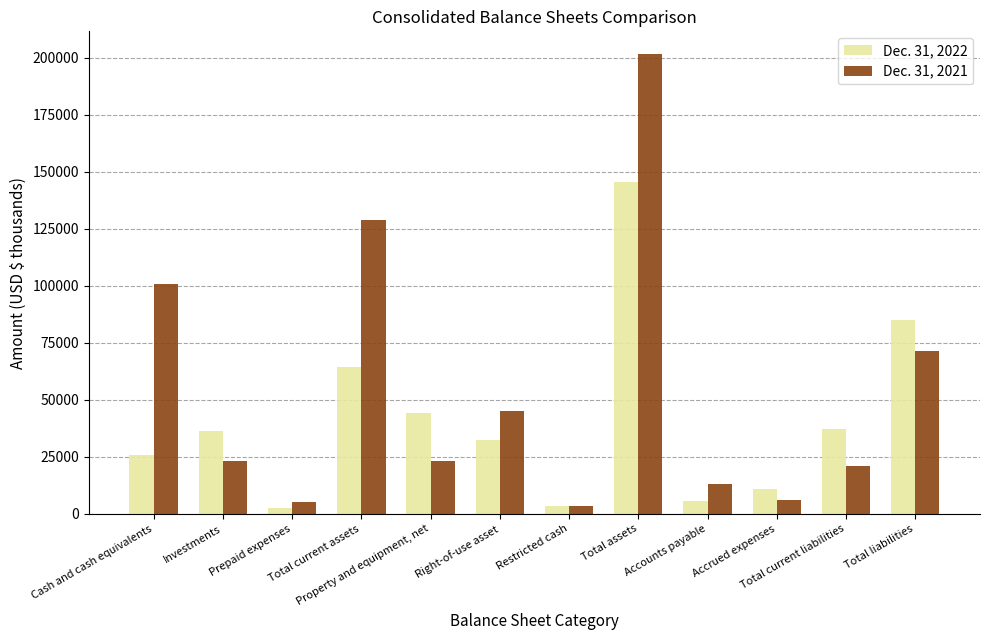

At how many categories does at least one series exceed 58649?

4